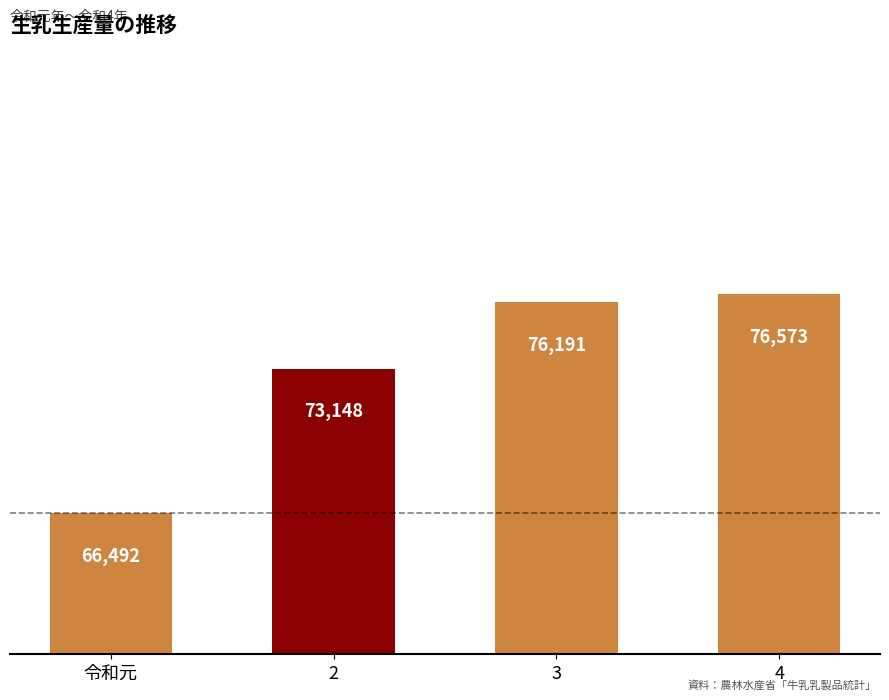

What is the label of the 2nd bar from the left?

2